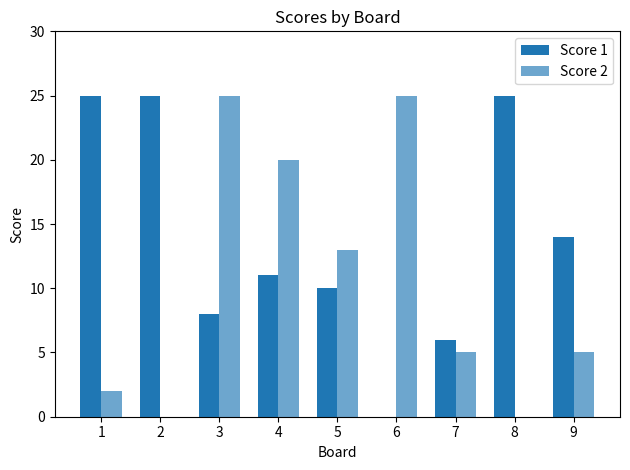

Is it true that Score 2 equals 20 at 4?

True